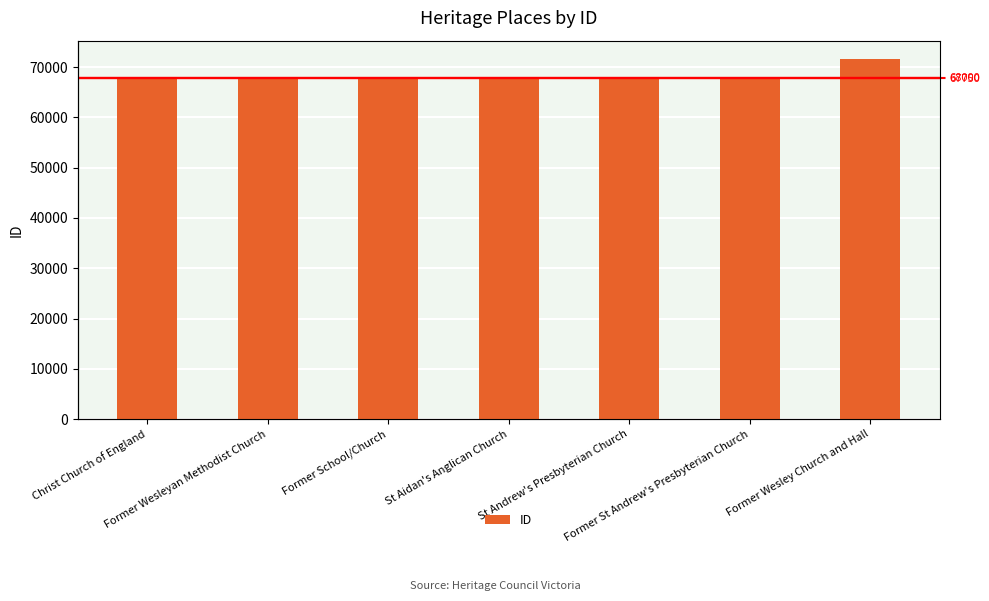

What is the maximum value shown in the chart?

71674